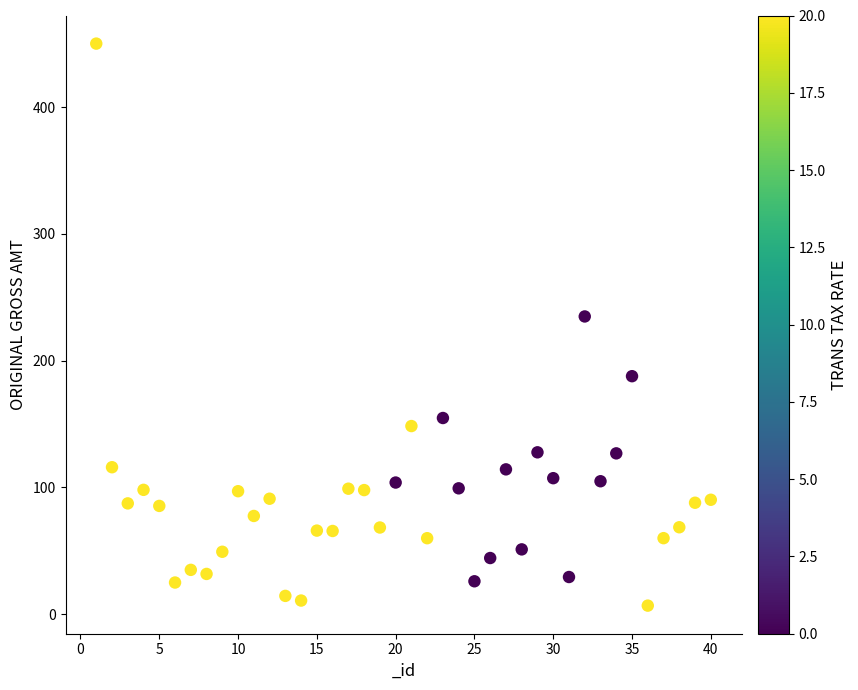

What Y value in the scatter plot is closest to 228?

234.8